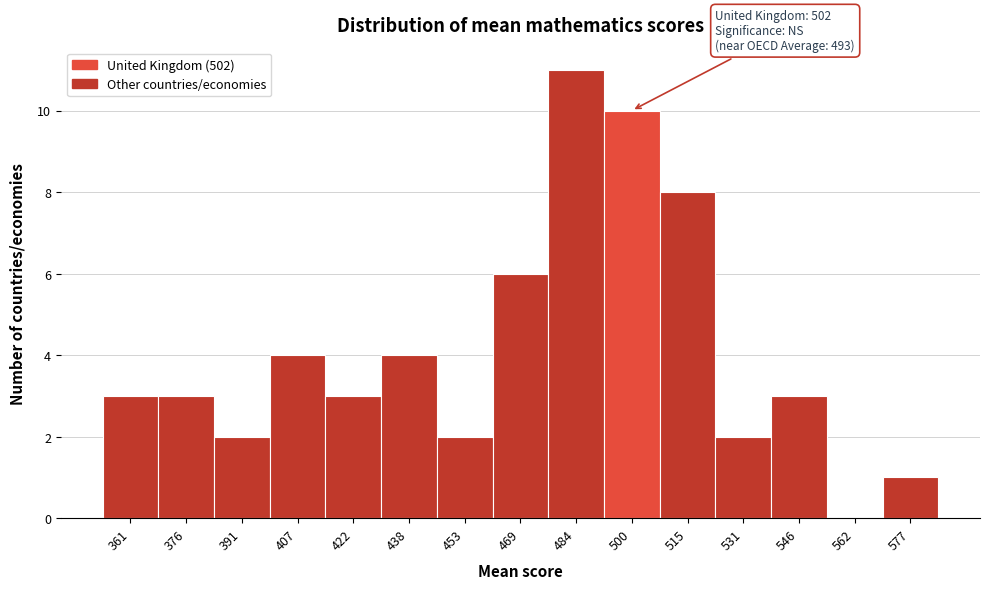

Reading right to left, list all the values displayed in this chart.

577=1	562=0	546=3	531=2	515=8	500=10	484=11	469=6	453=2	438=4	422=3	407=4	391=2	376=3	361=3